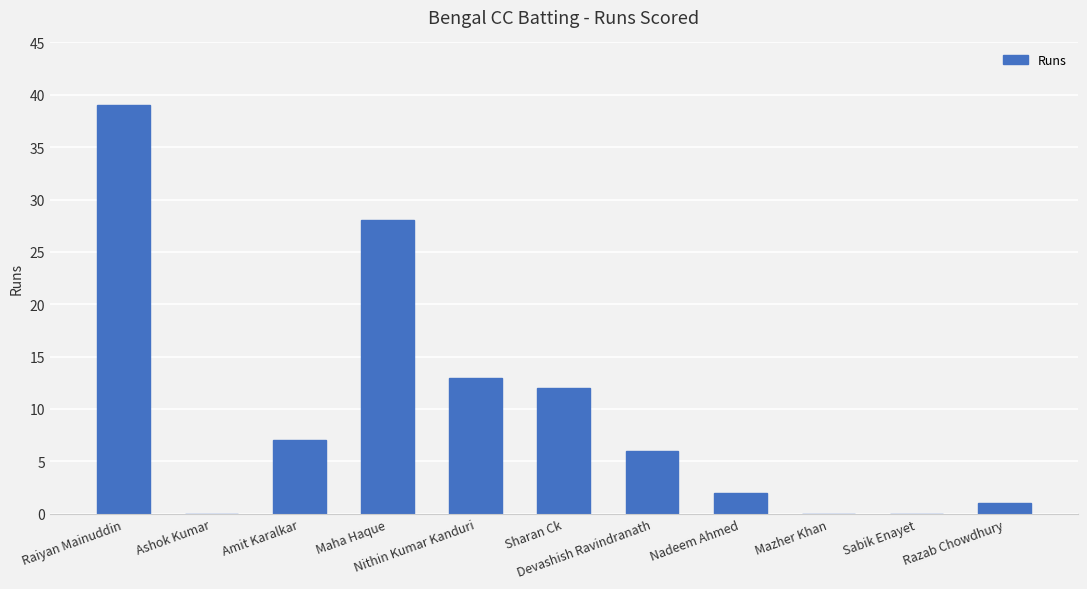

Reading left to right, extract all data points from this chart.

Raiyan Mainuddin=39	Ashok Kumar=0	Amit Karalkar=7	Maha Haque=28	Nithin Kumar Kanduri=13	Sharan Ck=12	Devashish Ravindranath=6	Nadeem Ahmed=2	Mazher Khan=0	Sabik Enayet=0	Razab Chowdhury=1